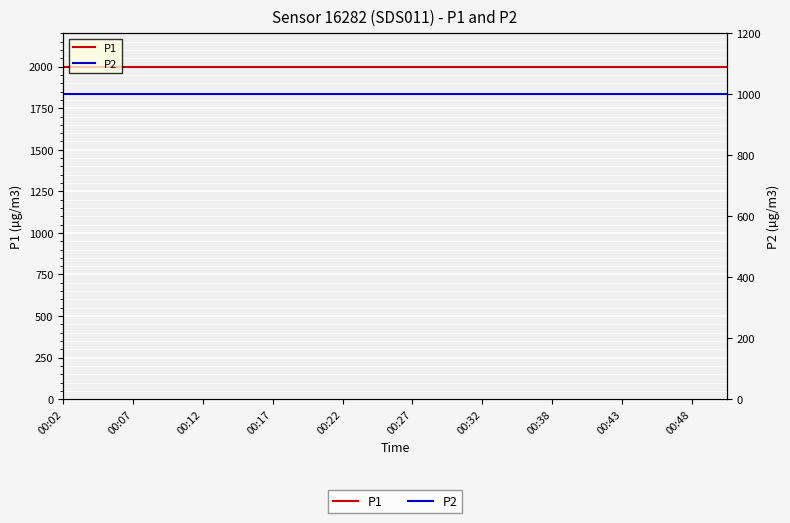

How many data points does each series have?

20